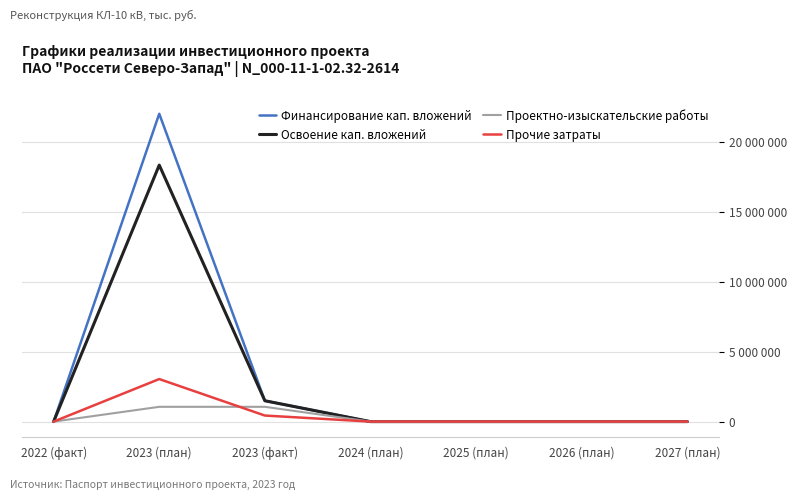

What are all the series names shown in the legend?

Финансирование кап. вложений, Освоение кап. вложений, Проектно-изыскательские работы, Прочие затраты